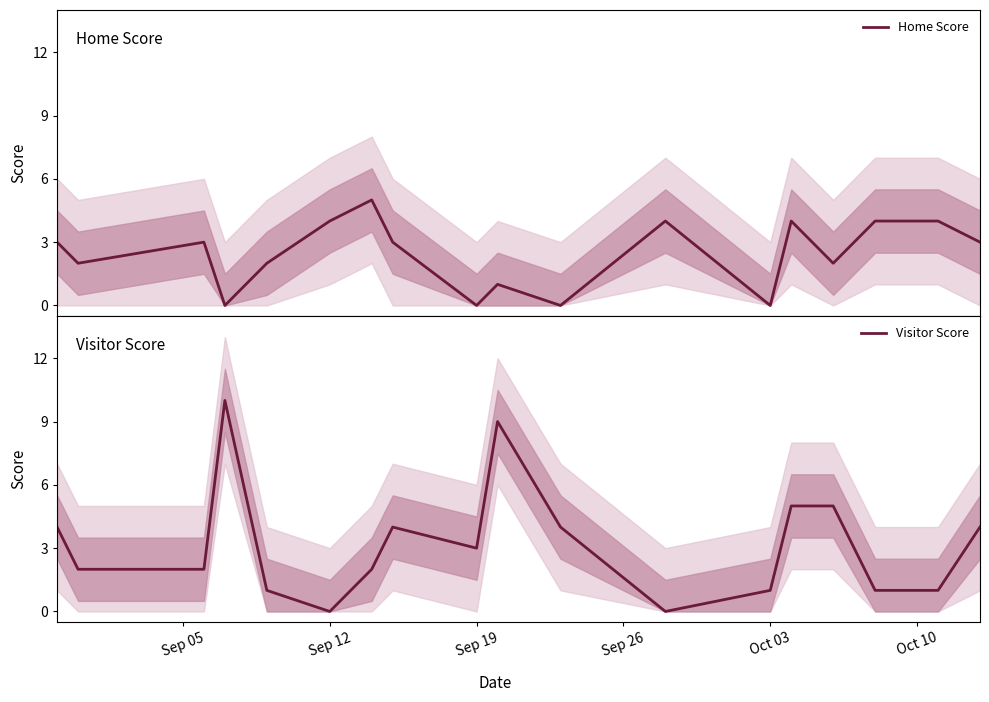

Which series has the largest range (max minus min)?

Visitor Score